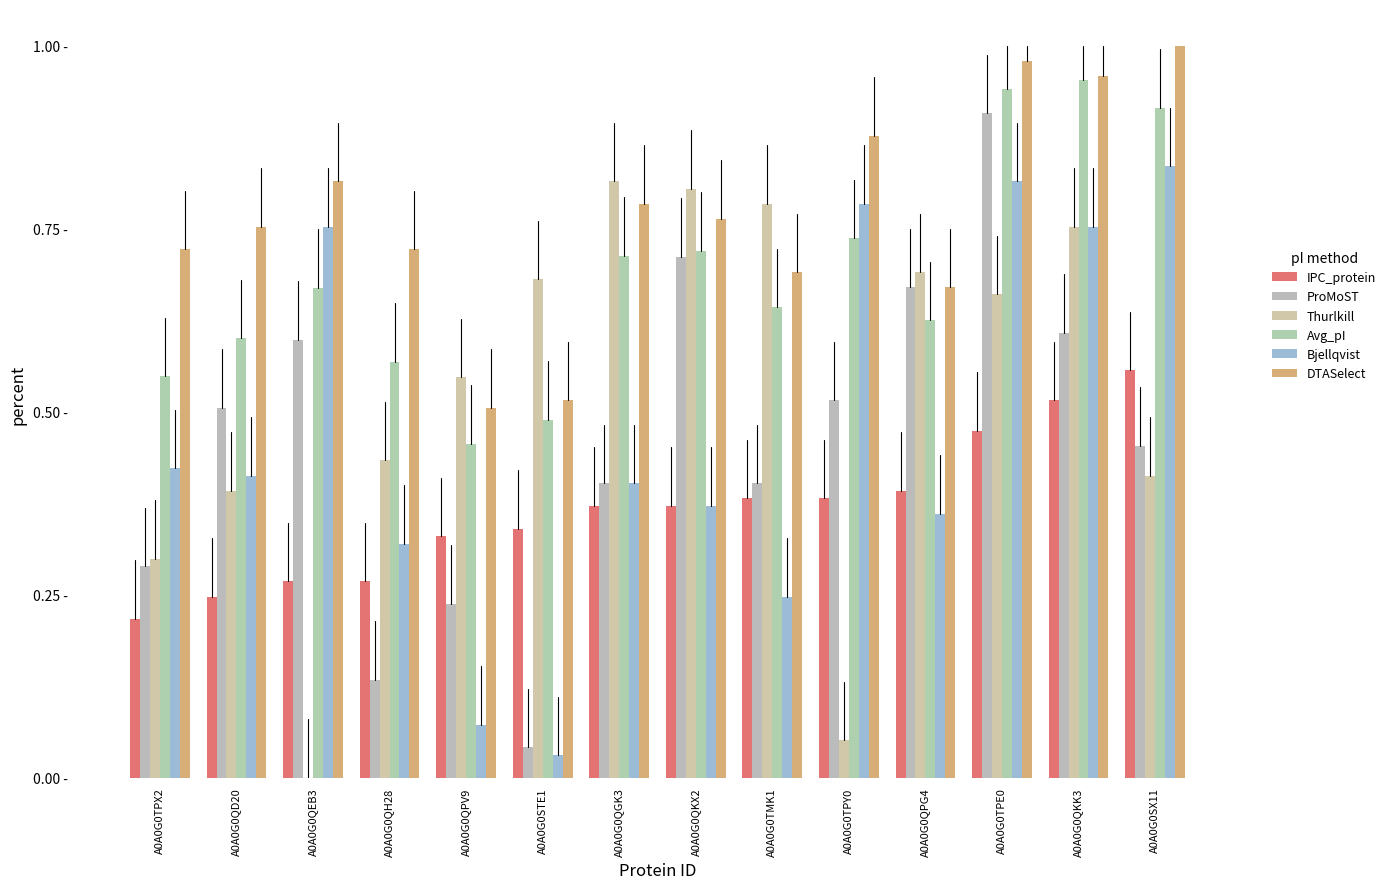

What are all the series names shown in the legend?

IPC_protein, ProMoST, Thurlkill, Avg_pI, Bjellqvist, DTASelect